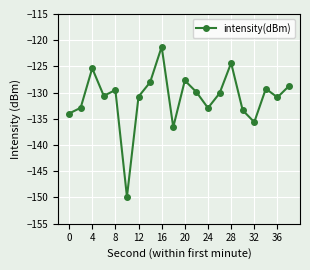

How many points are lower than both their immediate neighbors (excluding endpoints)?

6